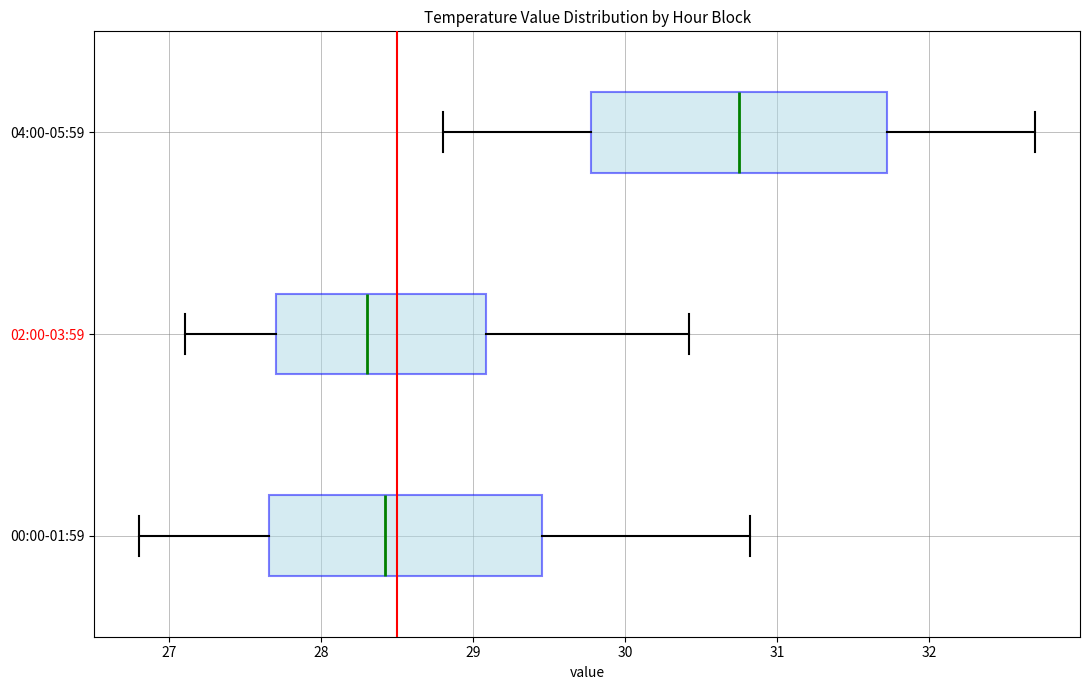

Comparing the boxes themselves (not the whiskers), which one is the widest?

04:00-05:59